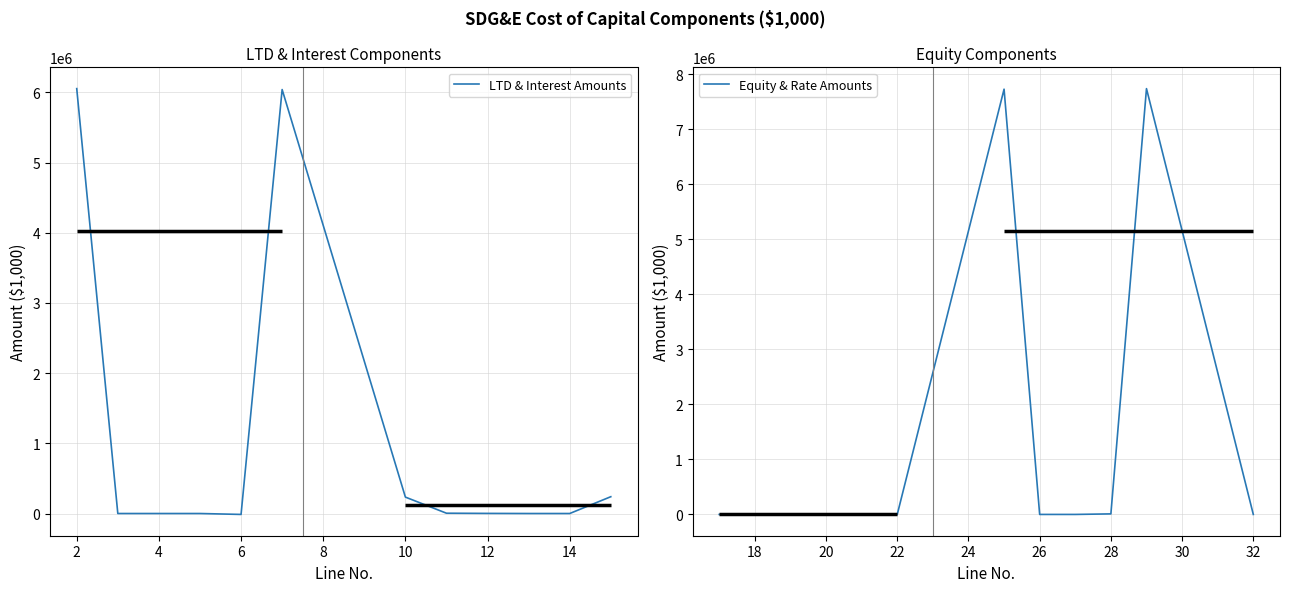

What is the change in value from 2 to 22?

-6053573.0